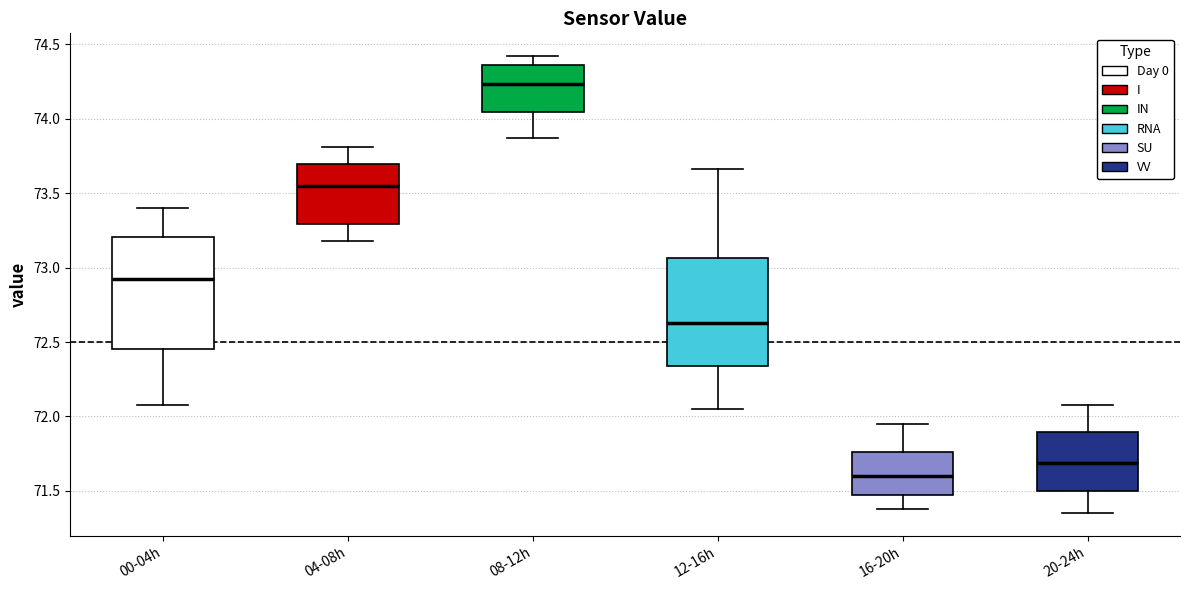

Which box has the lowest median line?

16-20h